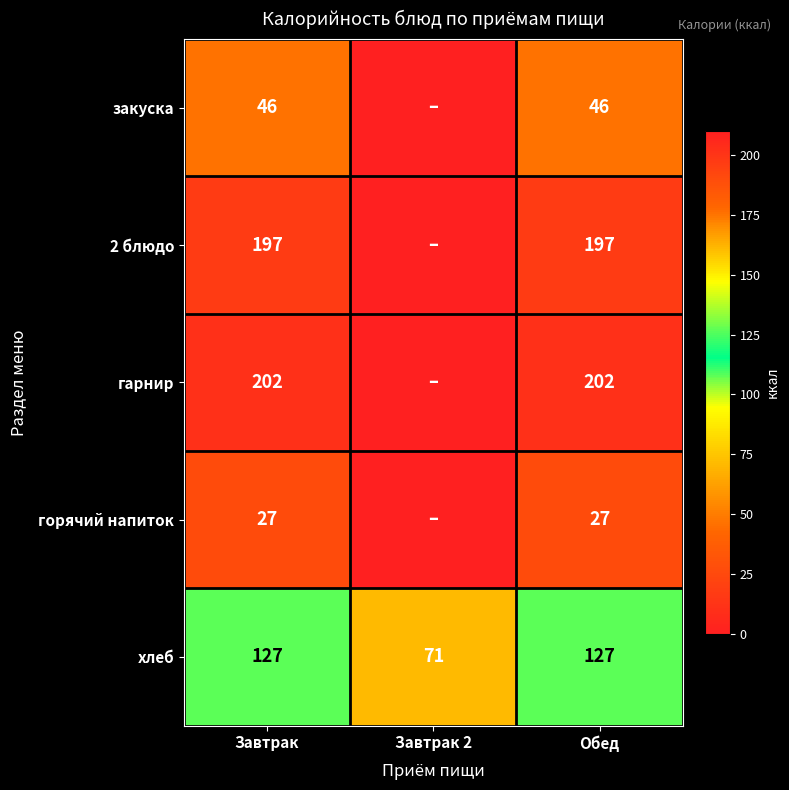

Between Обед and Завтрак 2, which is larger?

Обед